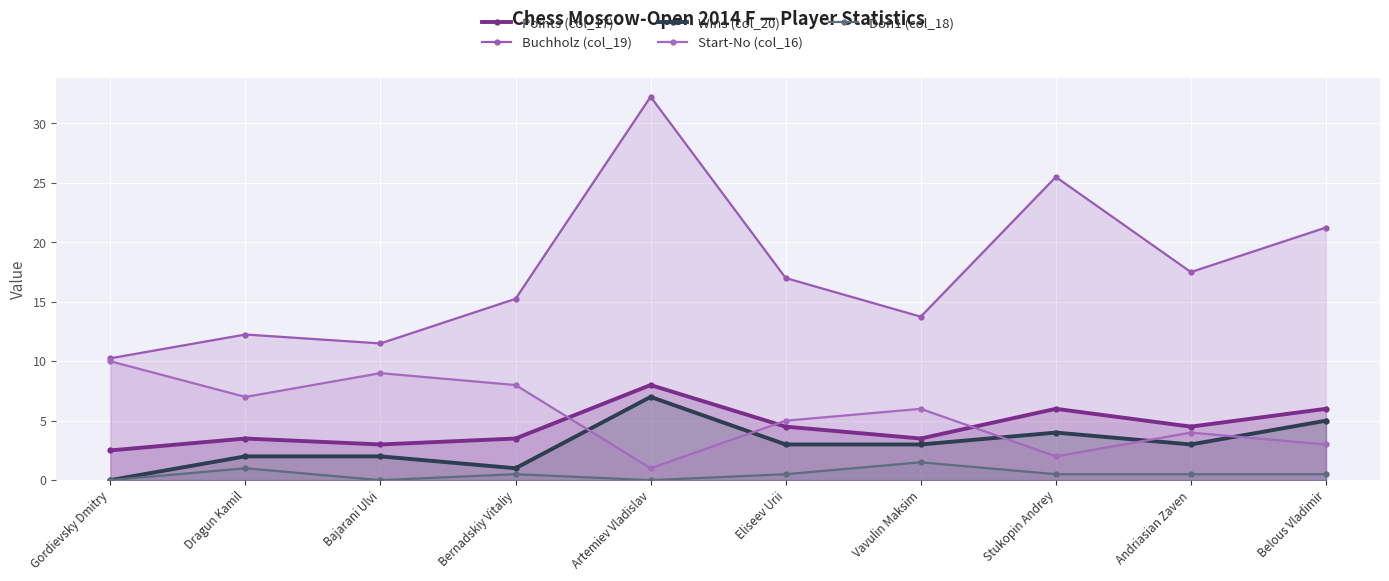

True or false: Buchholz (col_19) has a value of 7.3 at Artemiev Vladislav.

False